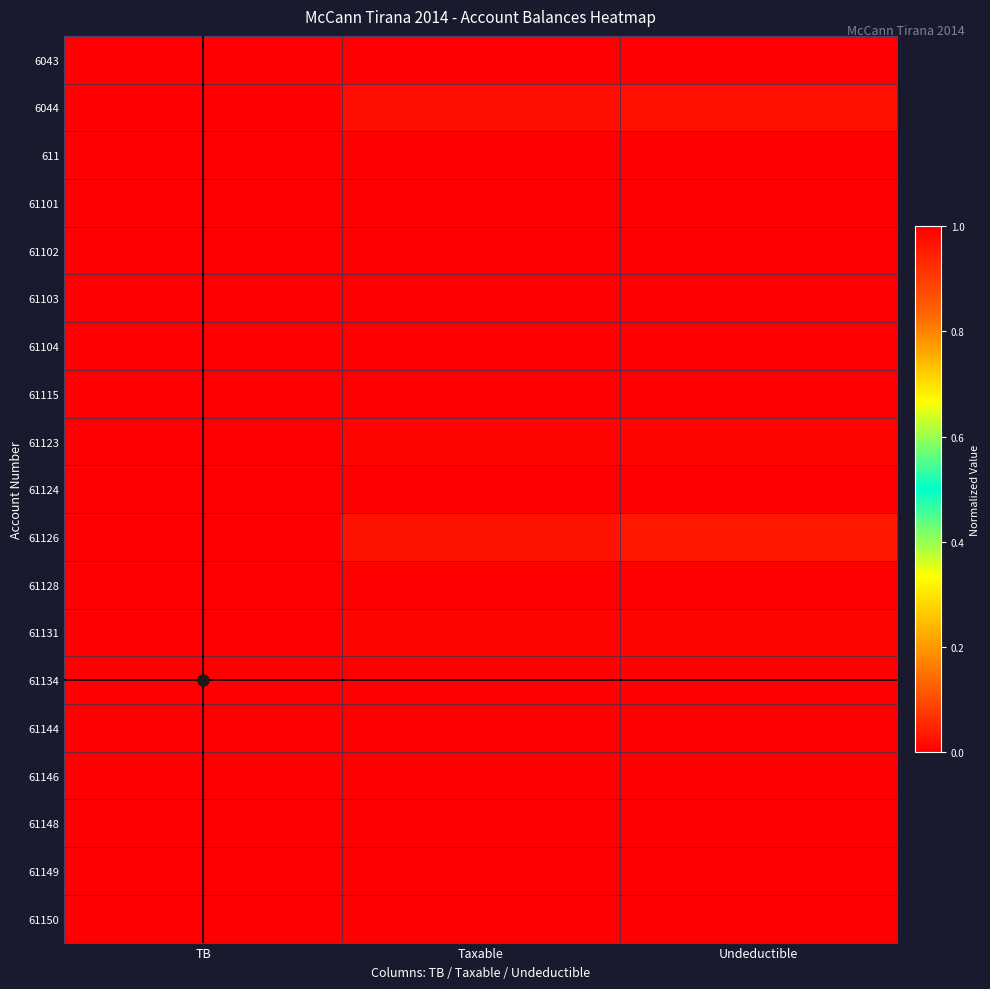

At which category is the sum across all series the highest?

TB